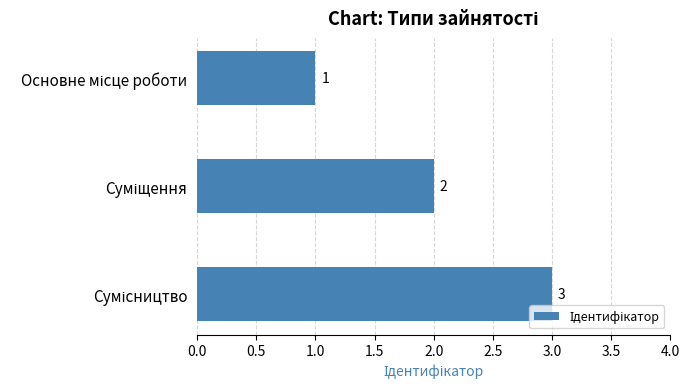

How many values are between 1 and 3?

3